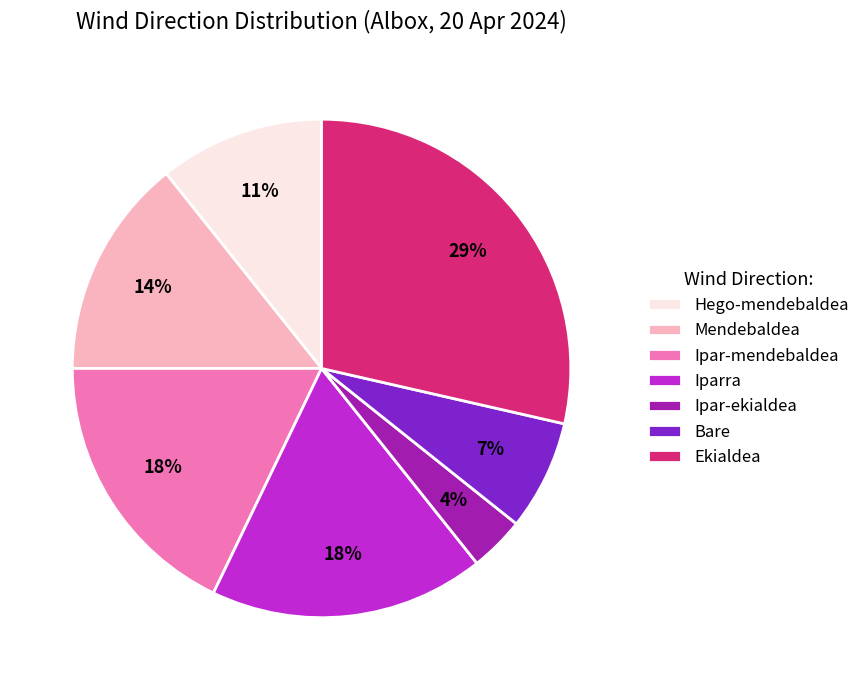

What is the ratio of the value at Ekialdea to the value at Ipar-mendebaldea?

1.6